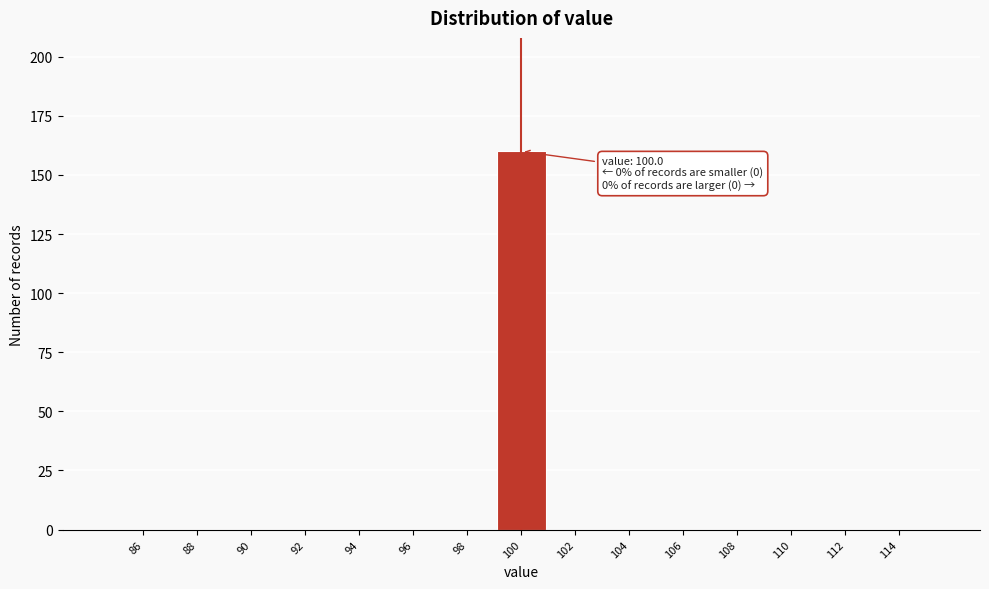

Over which range of the x-axis is the bar tallest?

99 to 101